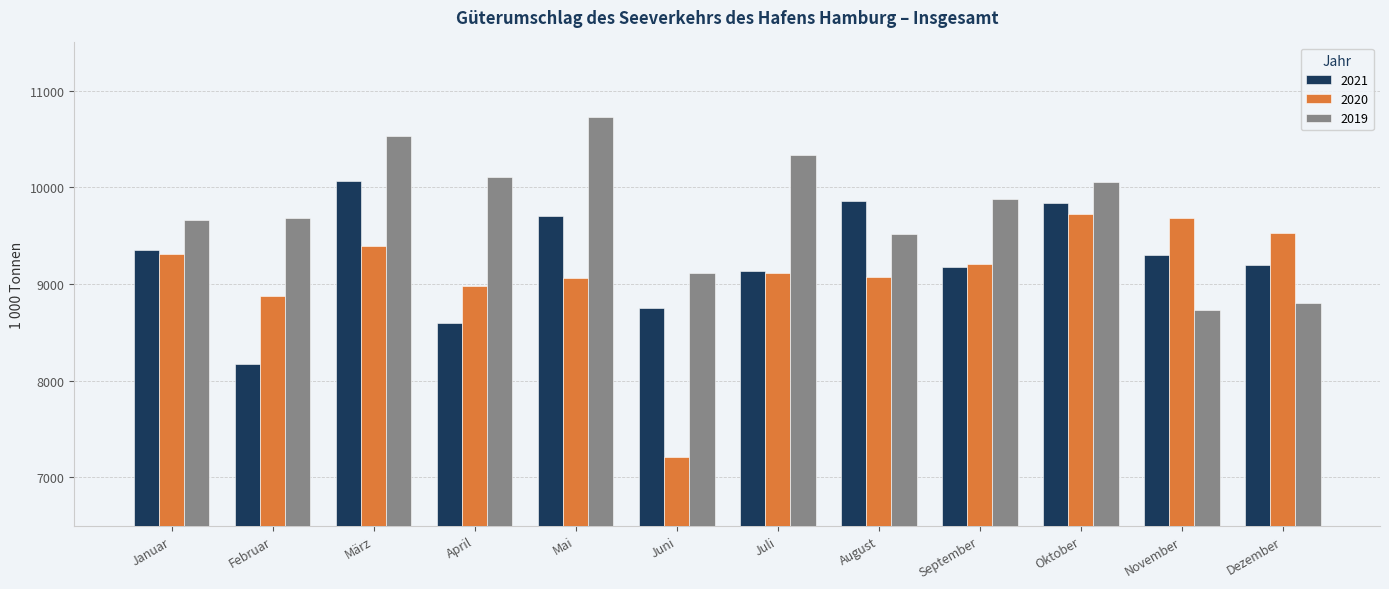

At which label does 2019 reach its peak?

Mai